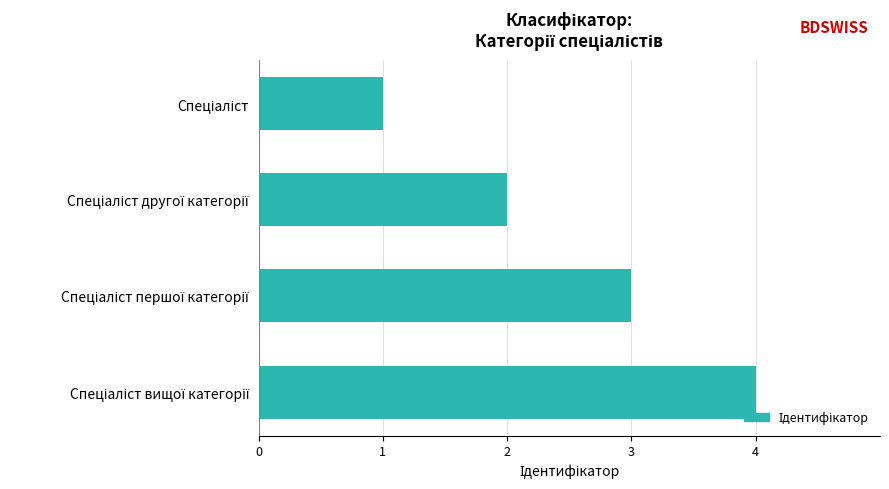

What is the sum of all values?

10